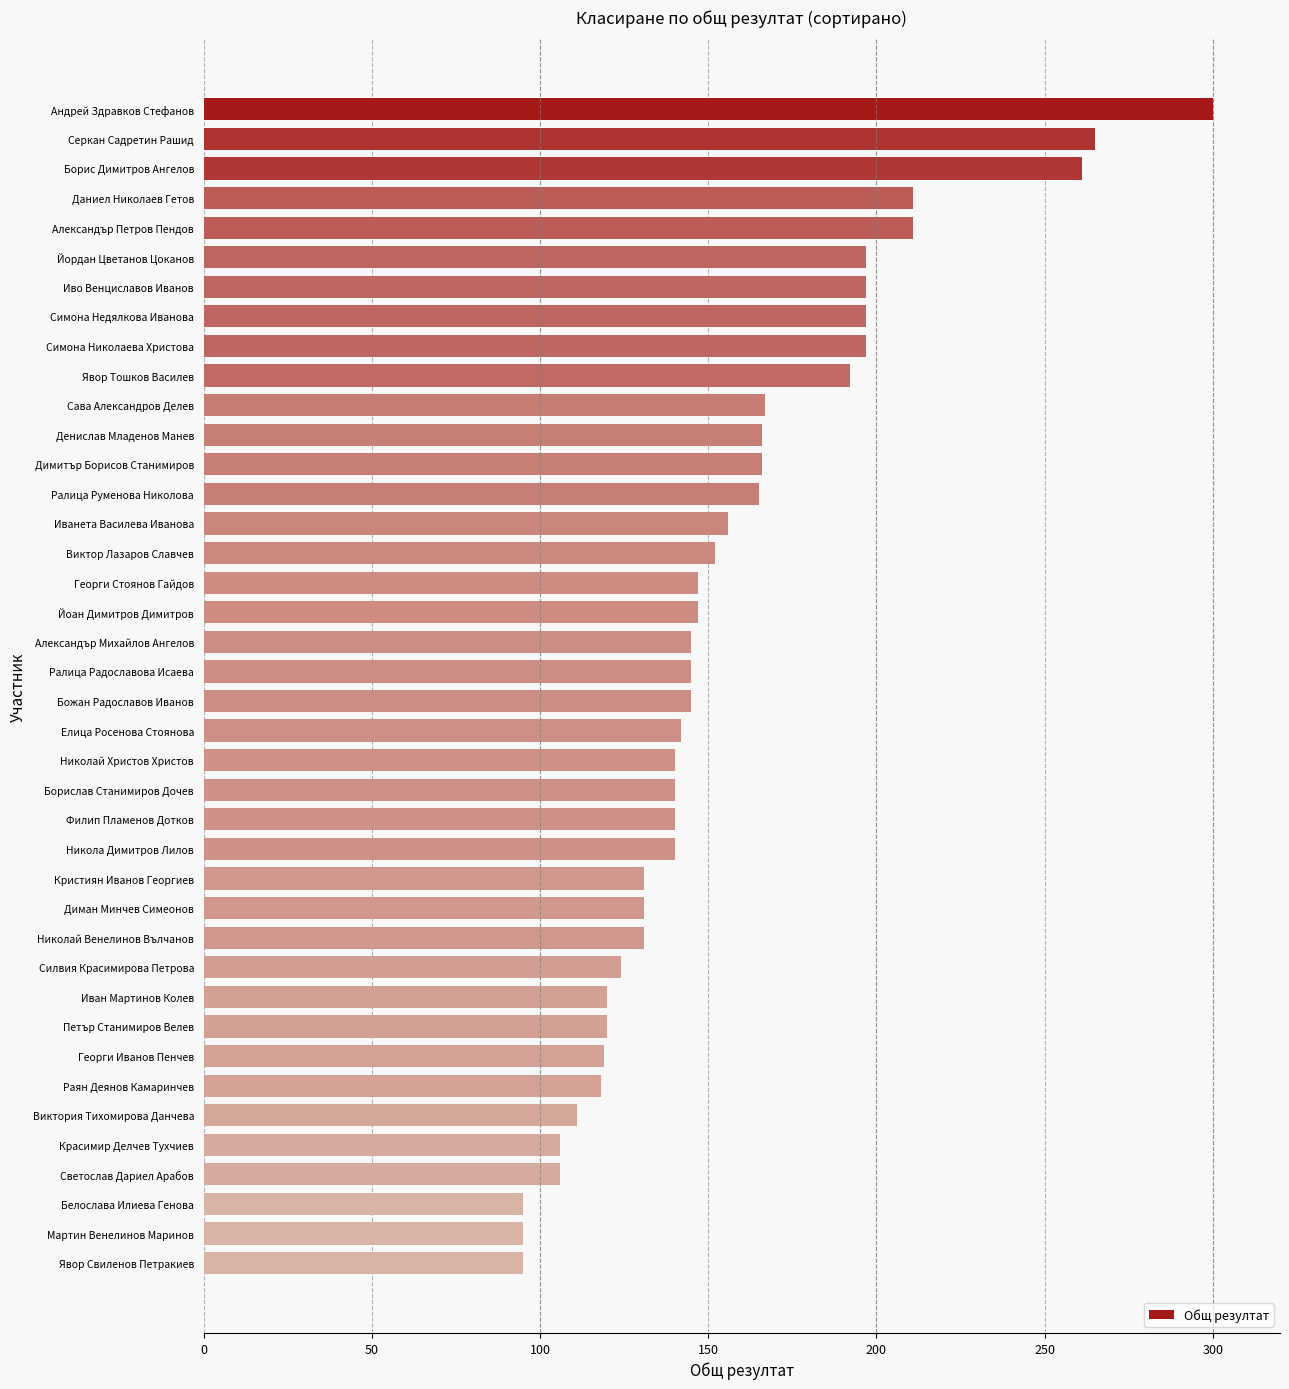

What is the greatest value displayed?

300